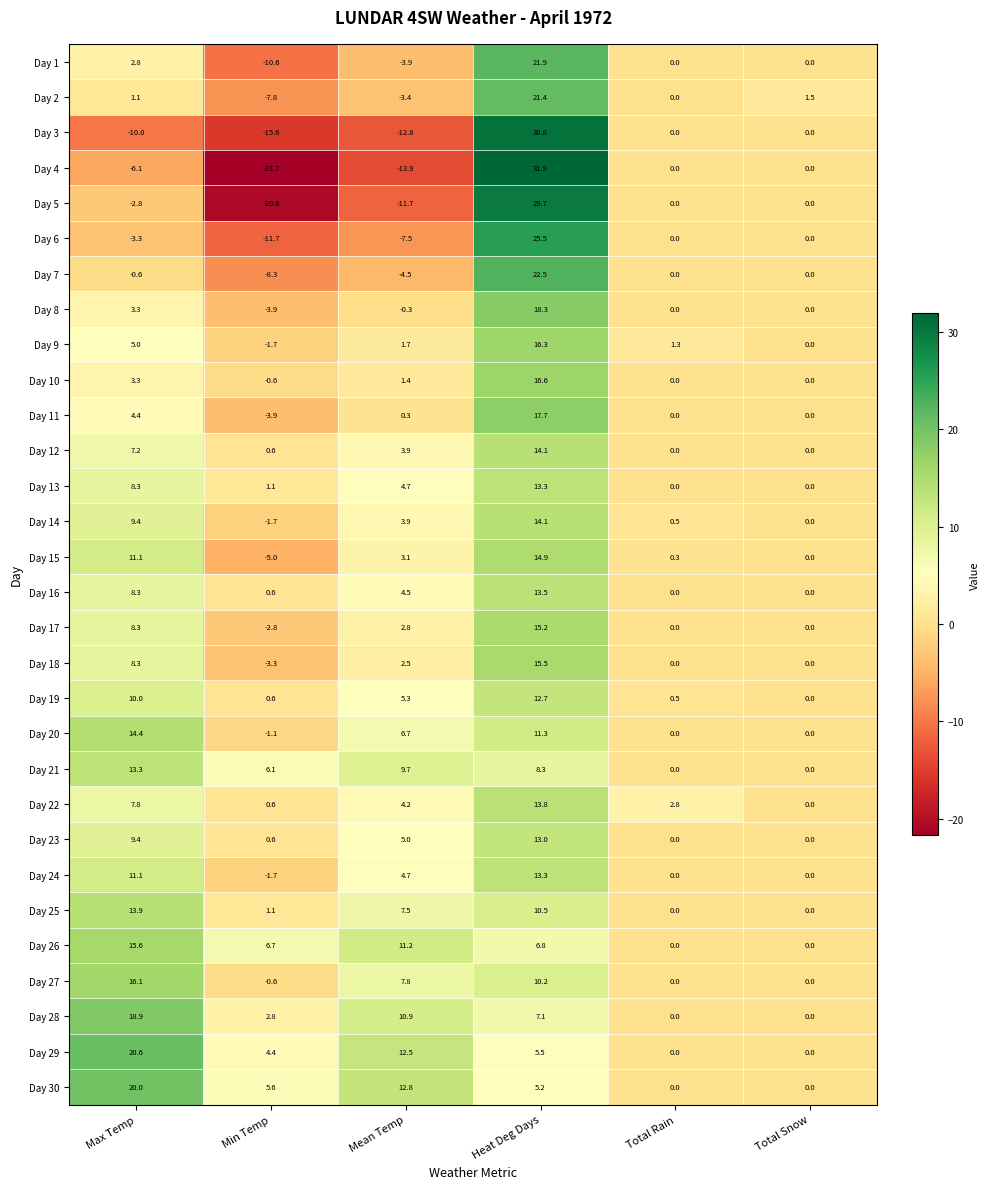

What is the sum of all Day 13 values?

27.4